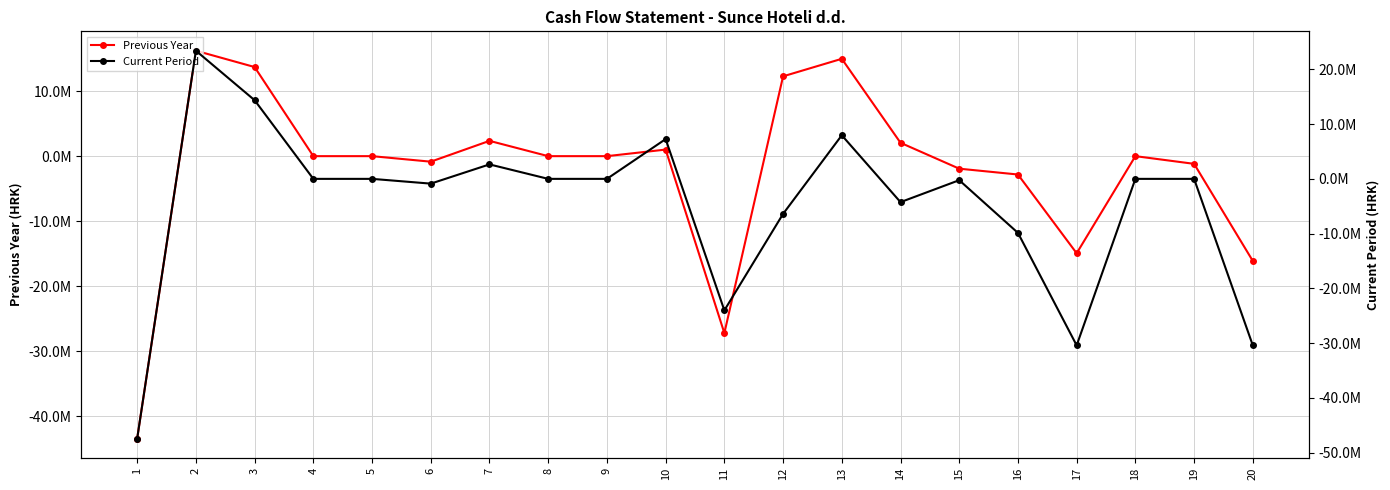

Is this an area chart (filled region under the line)?

No